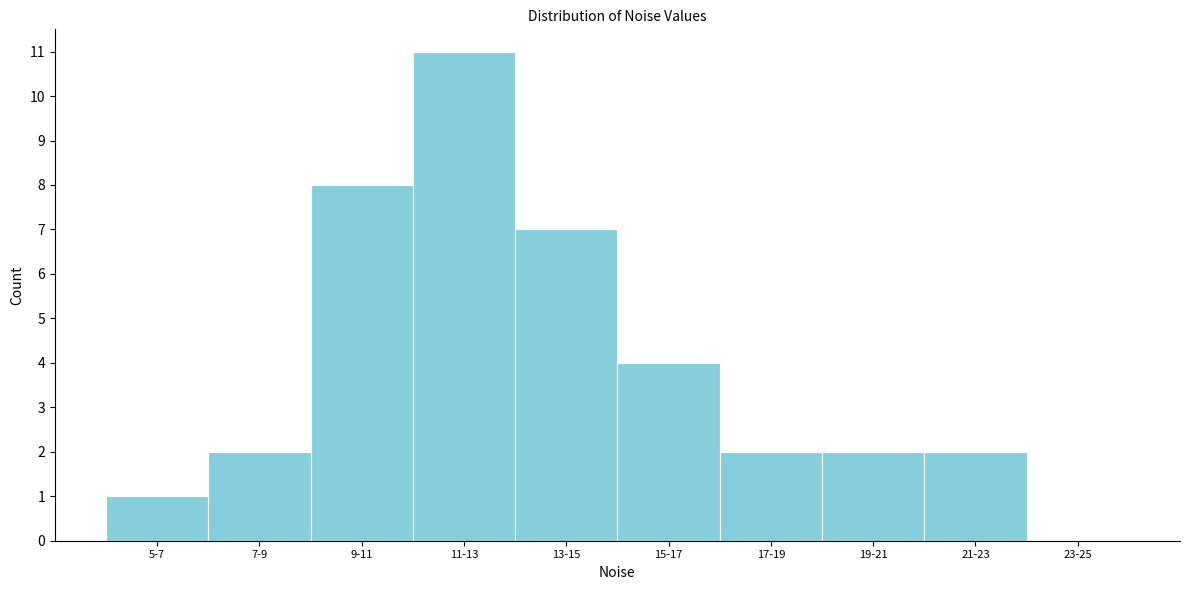

Reading left to right, what are all the values shown in this chart?

5-7=1	7-9=2	9-11=8	11-13=11	13-15=7	15-17=4	17-19=2	19-21=2	21-23=2	23-25=0